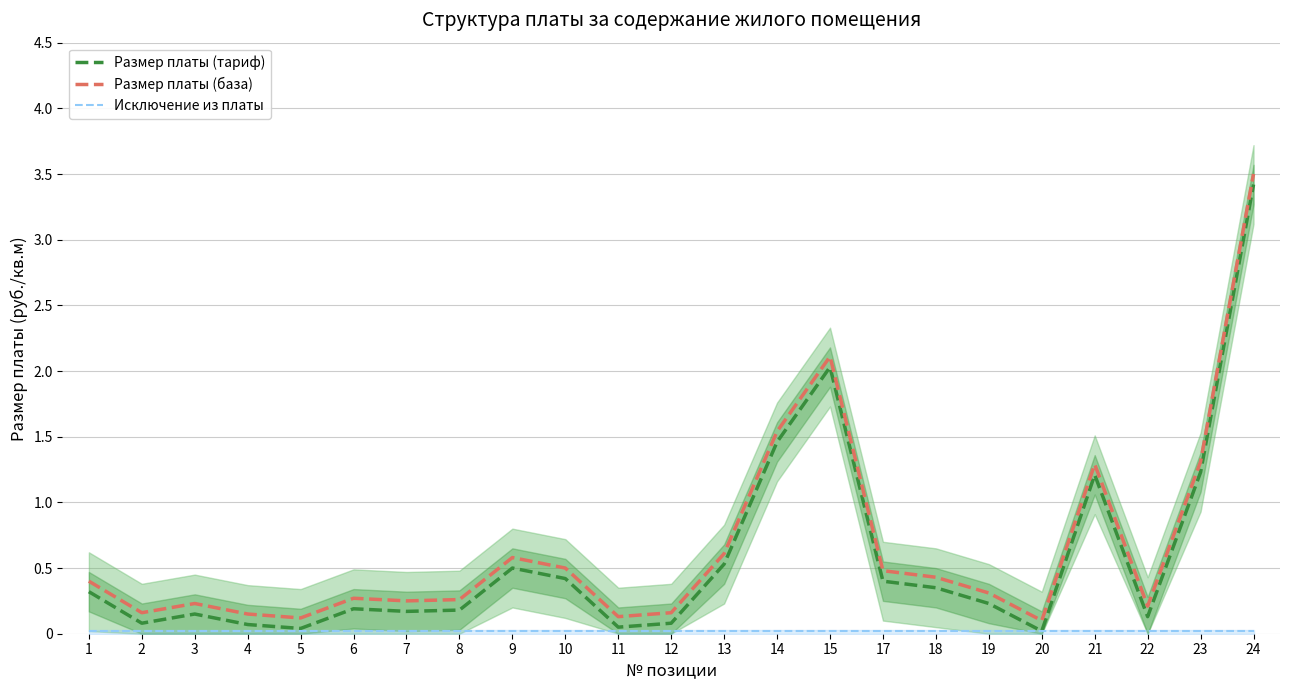

Rank the categories by Размер платы (база) value from highest to lowest.

24, 15, 14, 23, 21, 13, 9, 10, 17, 18, 1, 19, 6, 8, 7, 3, 22, 2, 12, 4, 11, 5, 20